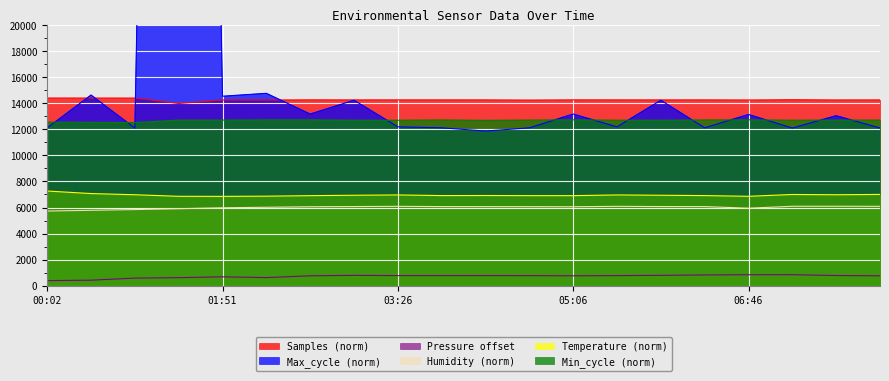

What is the approximate value of Min_cycle at 02:12?

12730.0